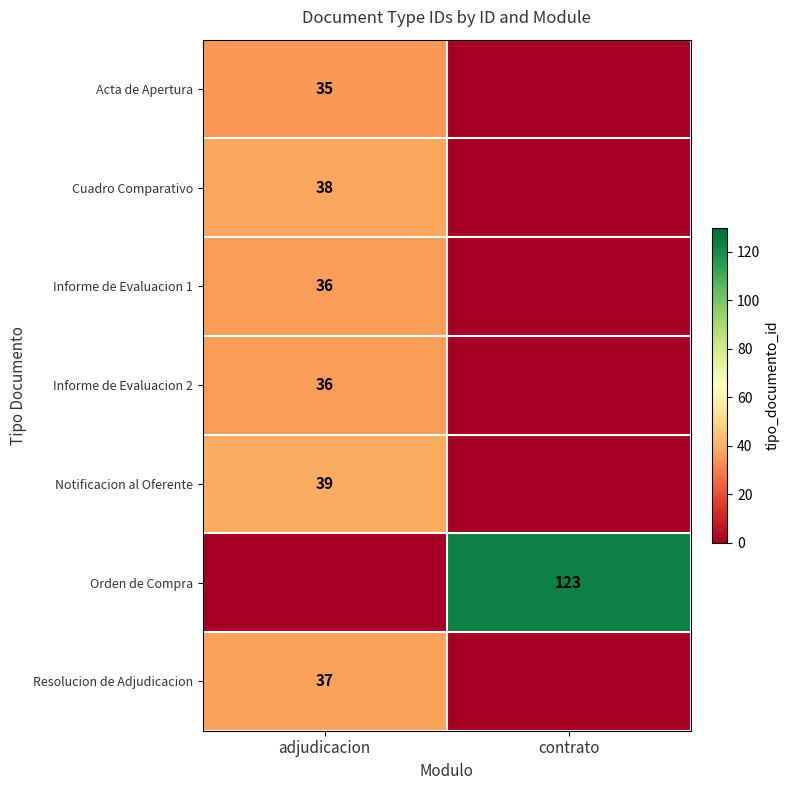

What is the difference between the highest and lowest values at contrato?

123